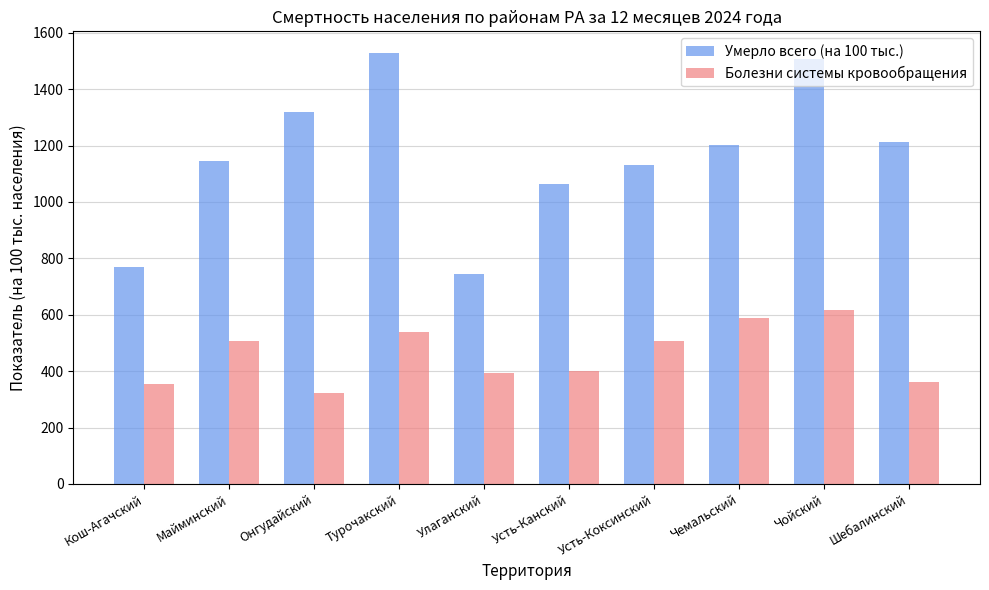

Does the chart contain any negative values?

No